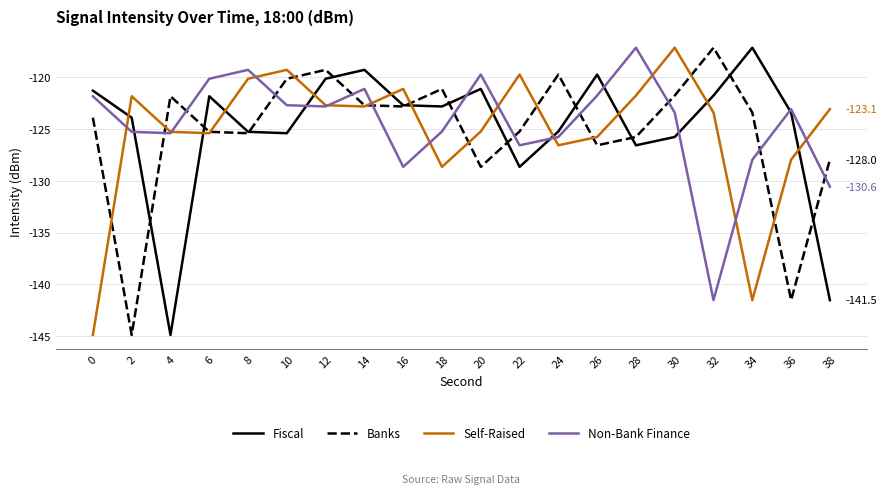

What is the spread (max minus min) of values at 16?

7.5